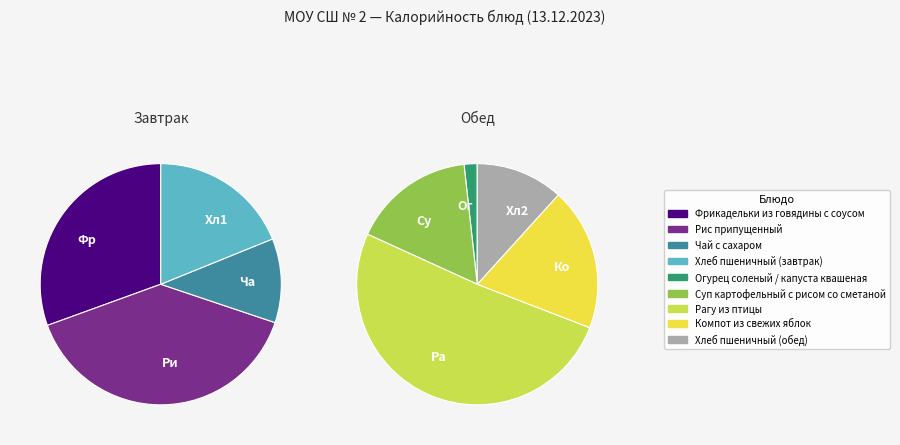

How many segments does this pie chart have?

9